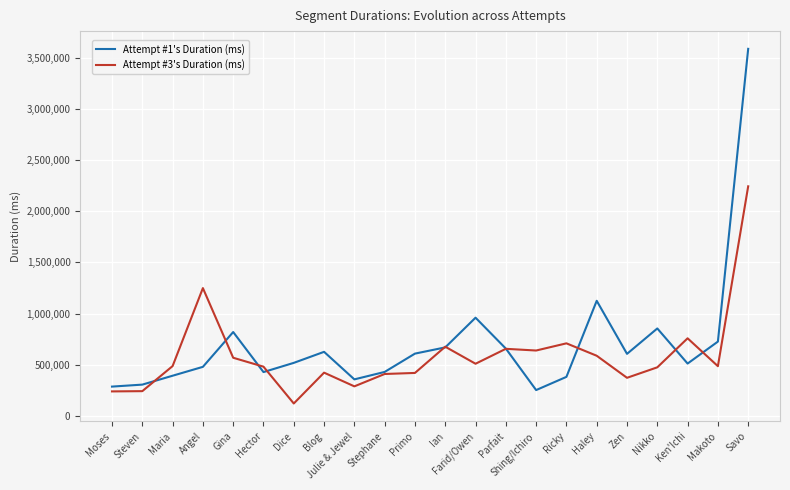

Which series ends up on top after the final intersection of Attempt #3's Duration (ms) and Attempt #1's Duration (ms)?

Attempt #1's Duration (ms)